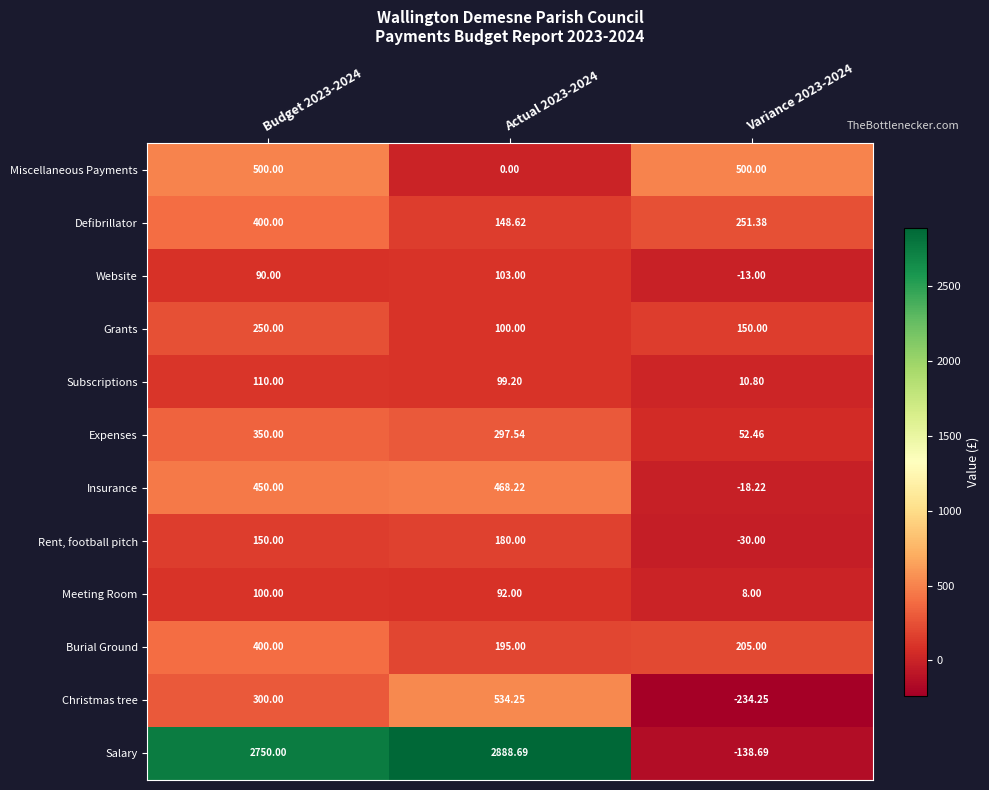

Rank the series at Variance 2023-2024 from highest to lowest value.

Miscellaneous Payments, Defibrillator, Burial Ground, Grants, Expenses, Subscriptions, Meeting Room, Website, Insurance, Rent, football pitch, Salary, Christmas tree